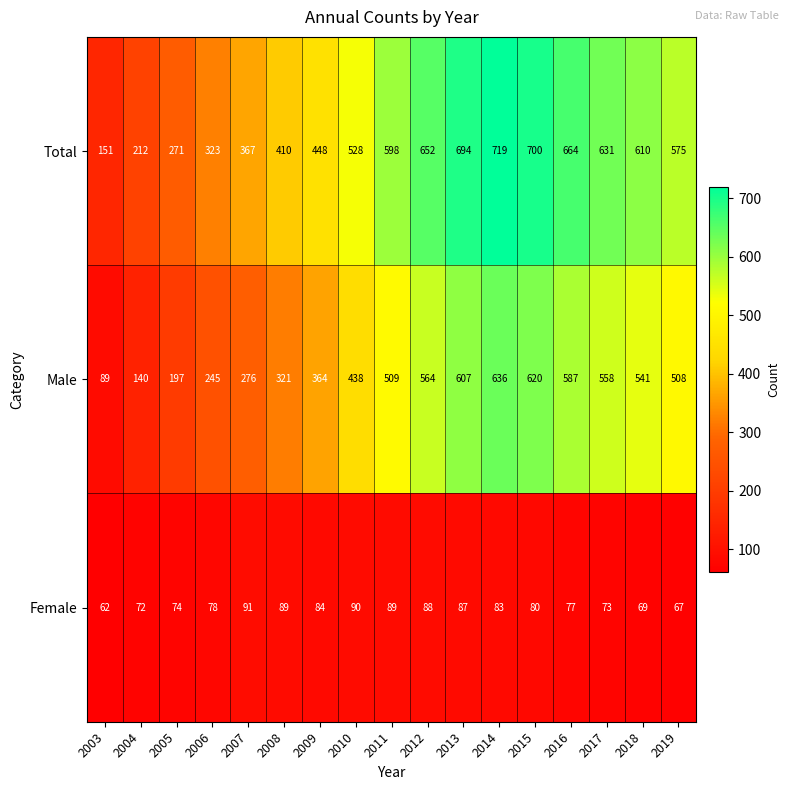

Which series has the largest range (max minus min)?

Total